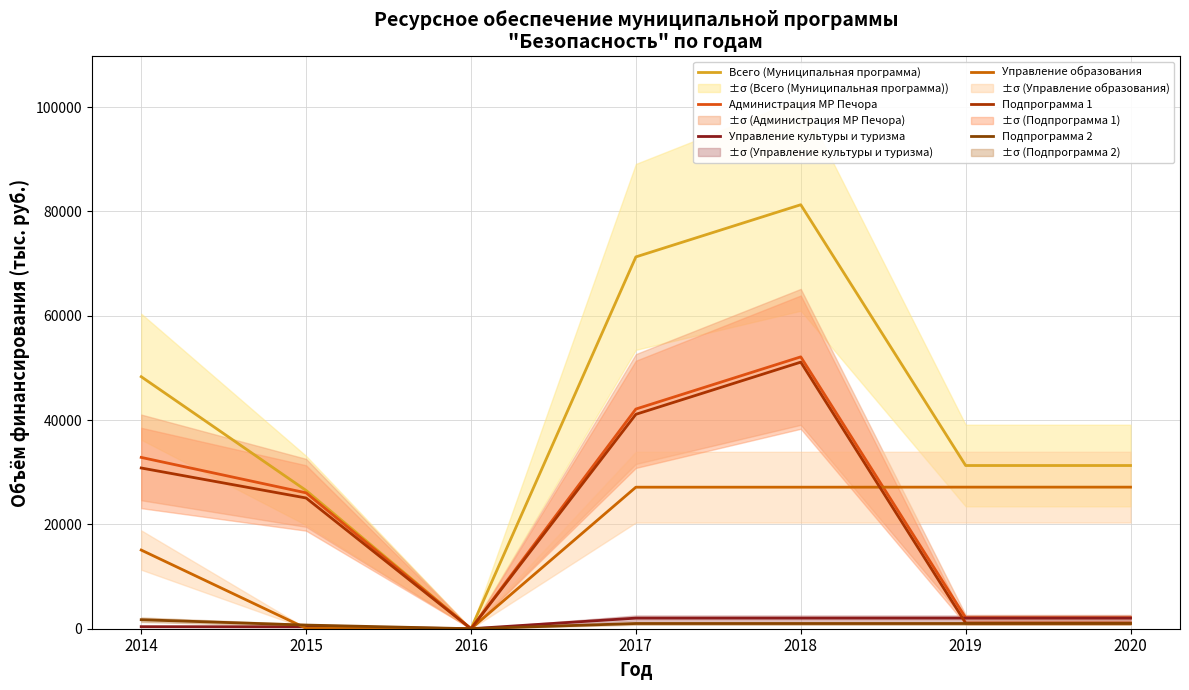

What is the difference between the maximum and minimum values in the Управление культуры и туризма series?

2032.6